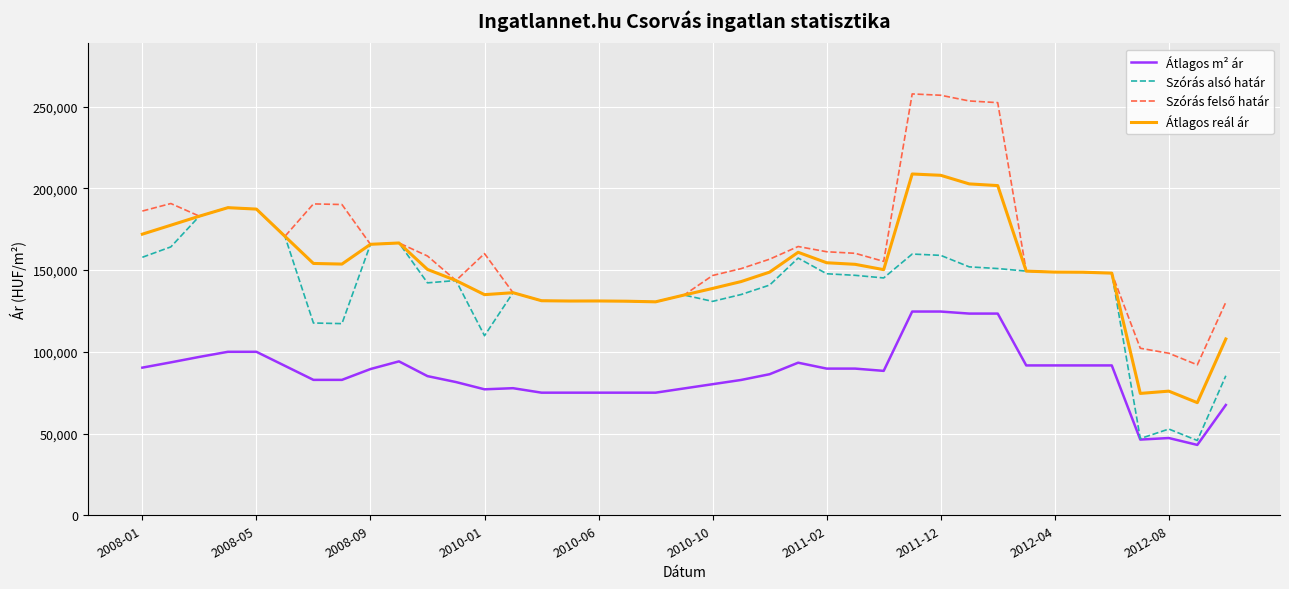

True or false: Átlagos reál ár and Átlagos m² ár intersect in this chart.

False